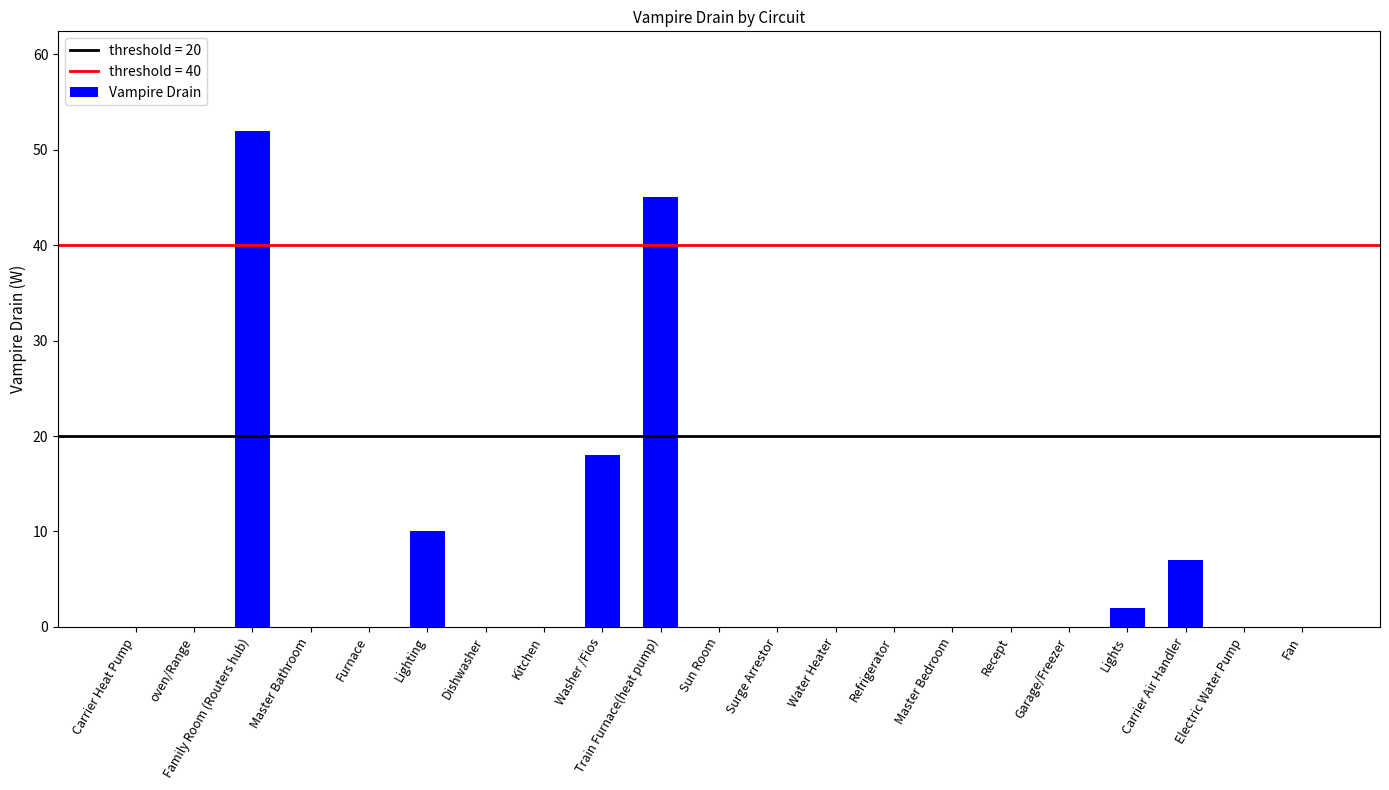

Are the bars horizontal?

No